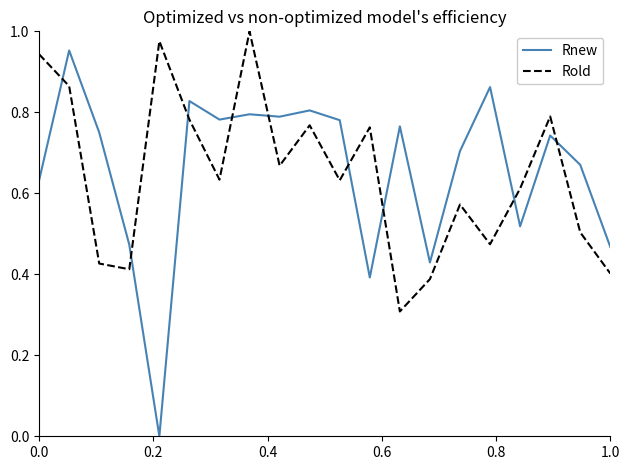

Which series has the largest range (max minus min)?

Rnew